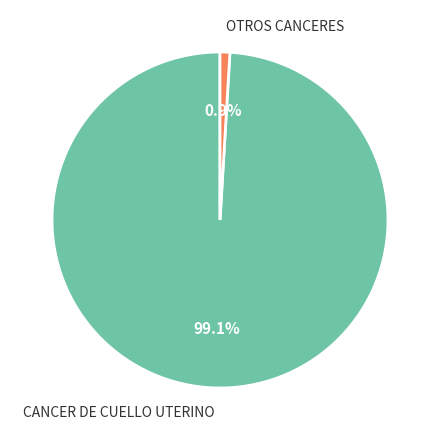

Is there a majority slice in this chart?

Yes